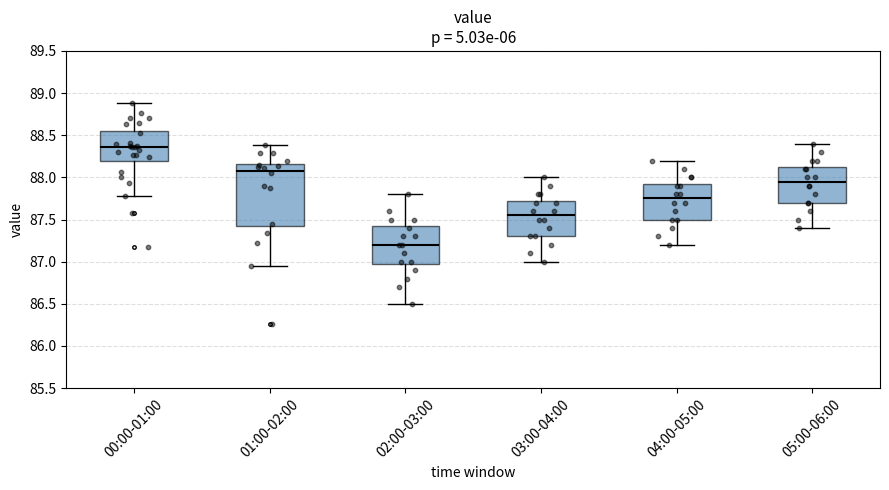

Reading left to right, read every box against the y-axis: the position of its median line, the range the box covers, and the ends of its whiskers. The values are not printed on the chart, so give them approximately, as read against the axis.

00:00-01:00: median 88.35, box 88.20 to 88.55, whiskers 87.80 to 88.90
01:00-02:00: median 88.10, box 87.40 to 88.15, whiskers 86.95 to 88.40
02:00-03:00: median 87.20, box 87.00 to 87.45, whiskers 86.50 to 87.80
03:00-04:00: median 87.55, box 87.30 to 87.75, whiskers 87.00 to 88.00
04:00-05:00: median 87.75, box 87.50 to 87.95, whiskers 87.20 to 88.20
05:00-06:00: median 87.95, box 87.70 to 88.15, whiskers 87.40 to 88.40